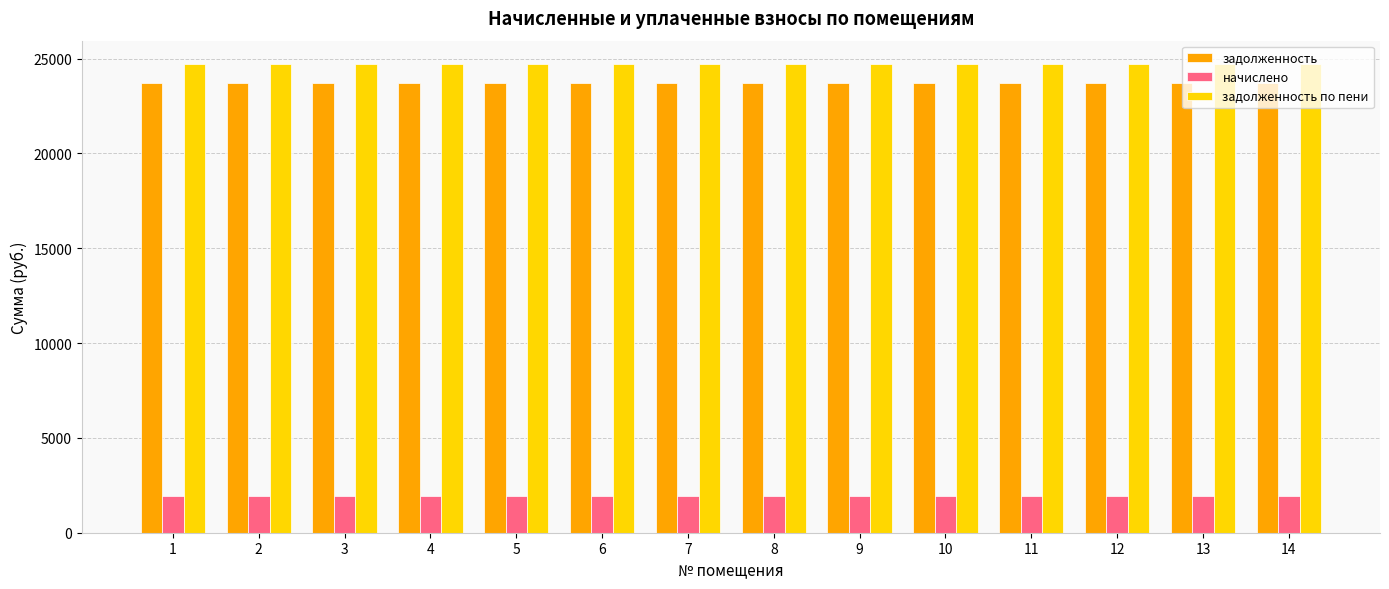

True or false: начислено has a value of 1950 at 10.

True